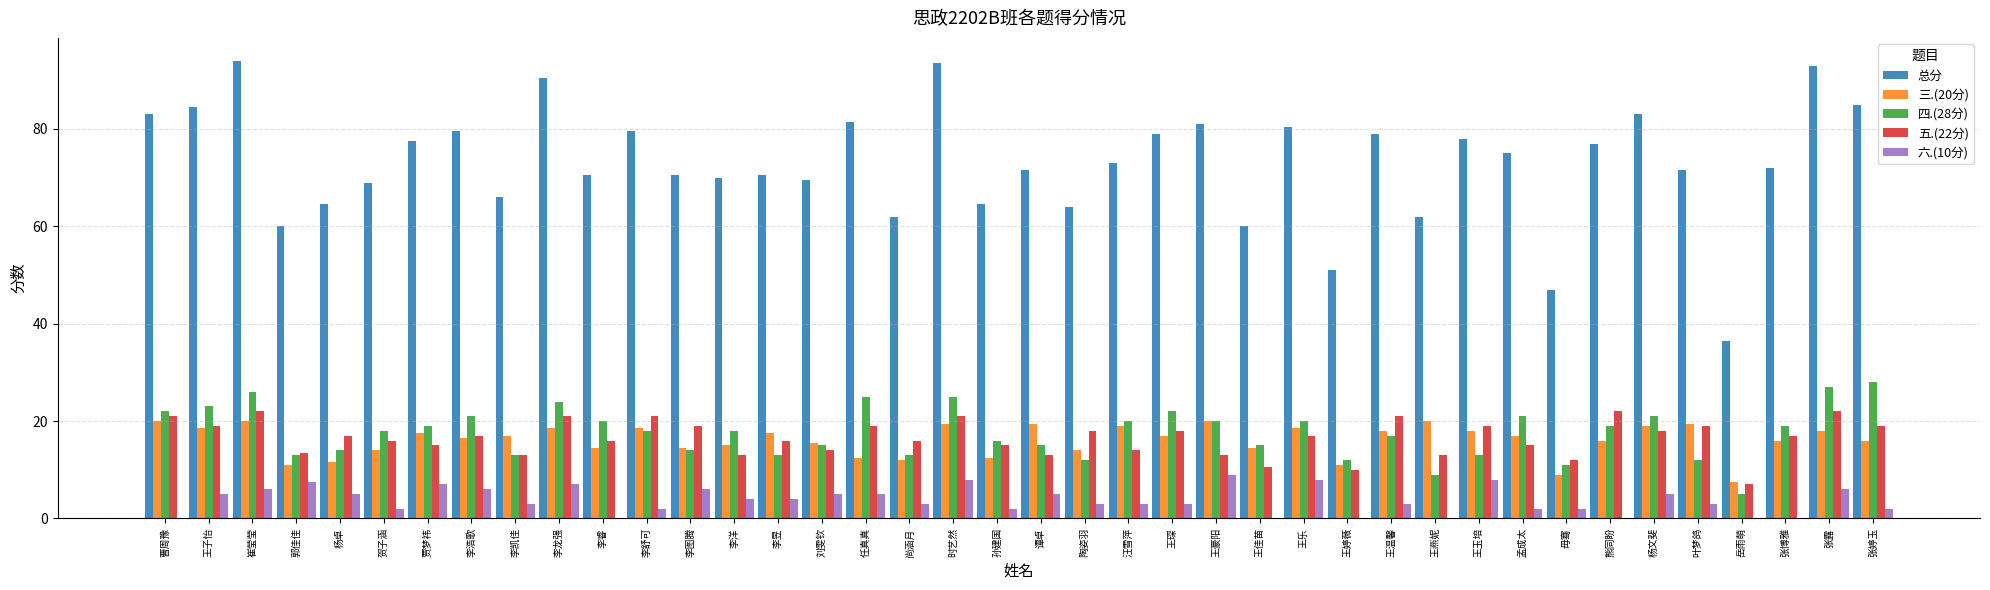

Is it true that 四.(28分) equals 5.9 at 王温馨?

False